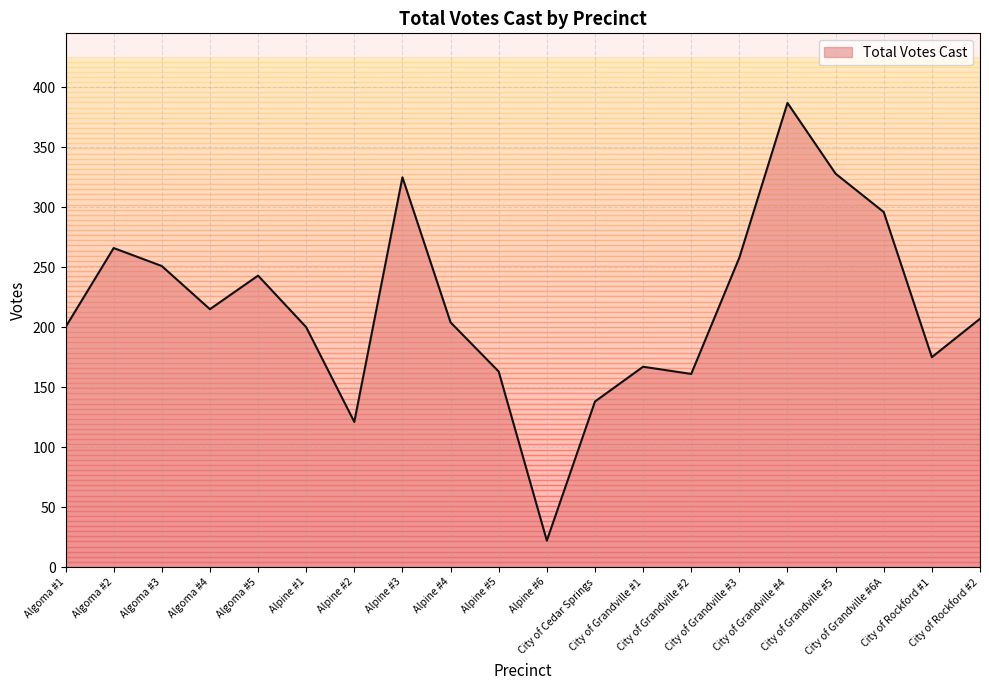

Reading left to right, list all the values displayed in this chart.

200	266	251	215	243	200	121	325	204	163	22	138	167	161	258	387	328	296	175	207